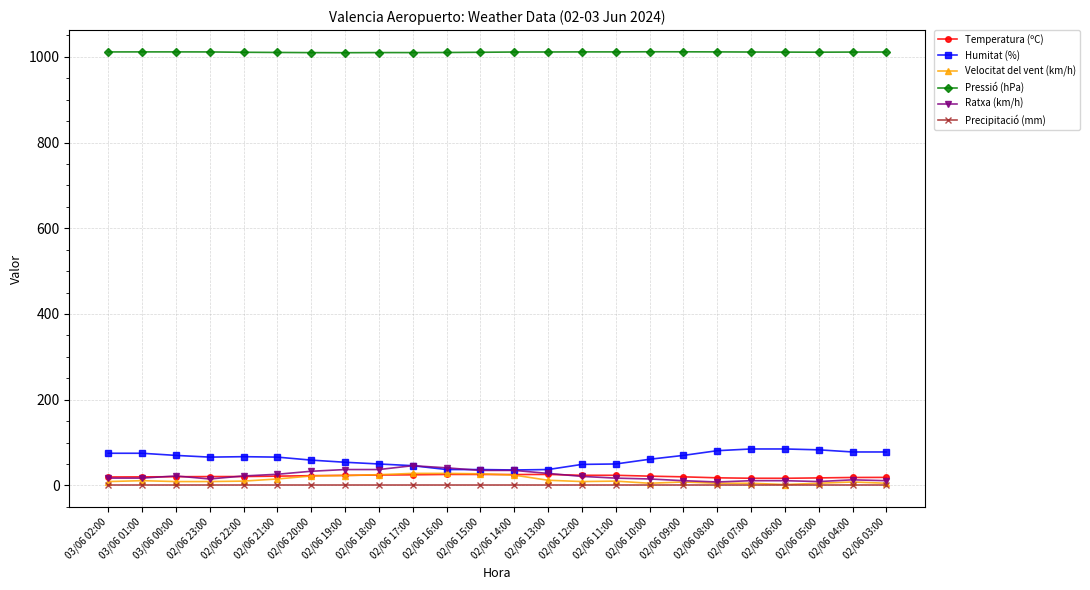

What is the label of the 3rd point from the right?

02/06 05:00